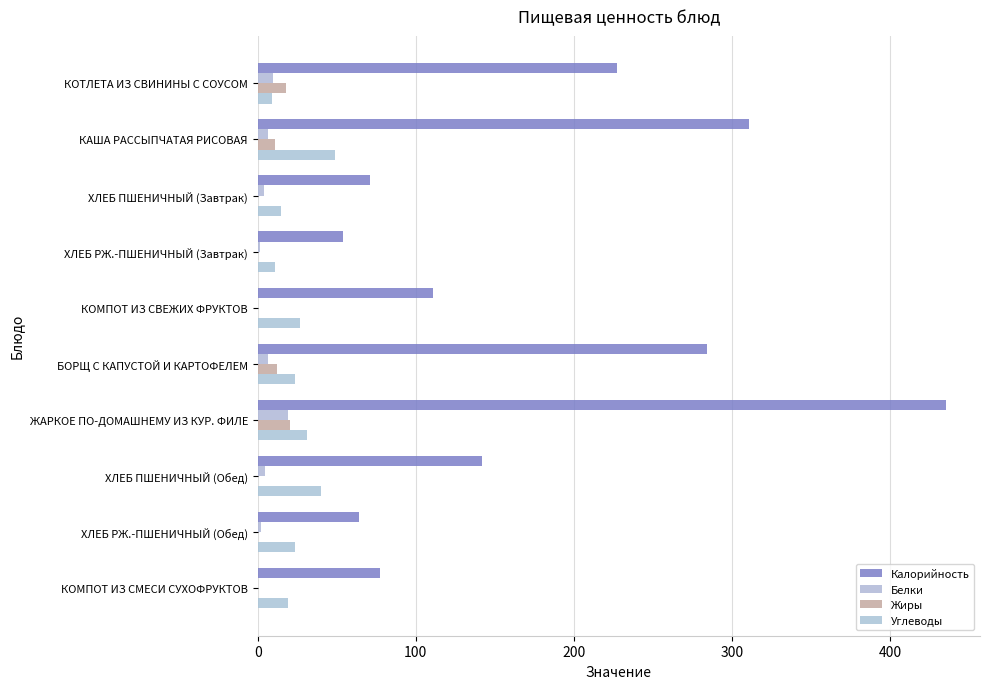

How many distinct data groups are displayed?

4